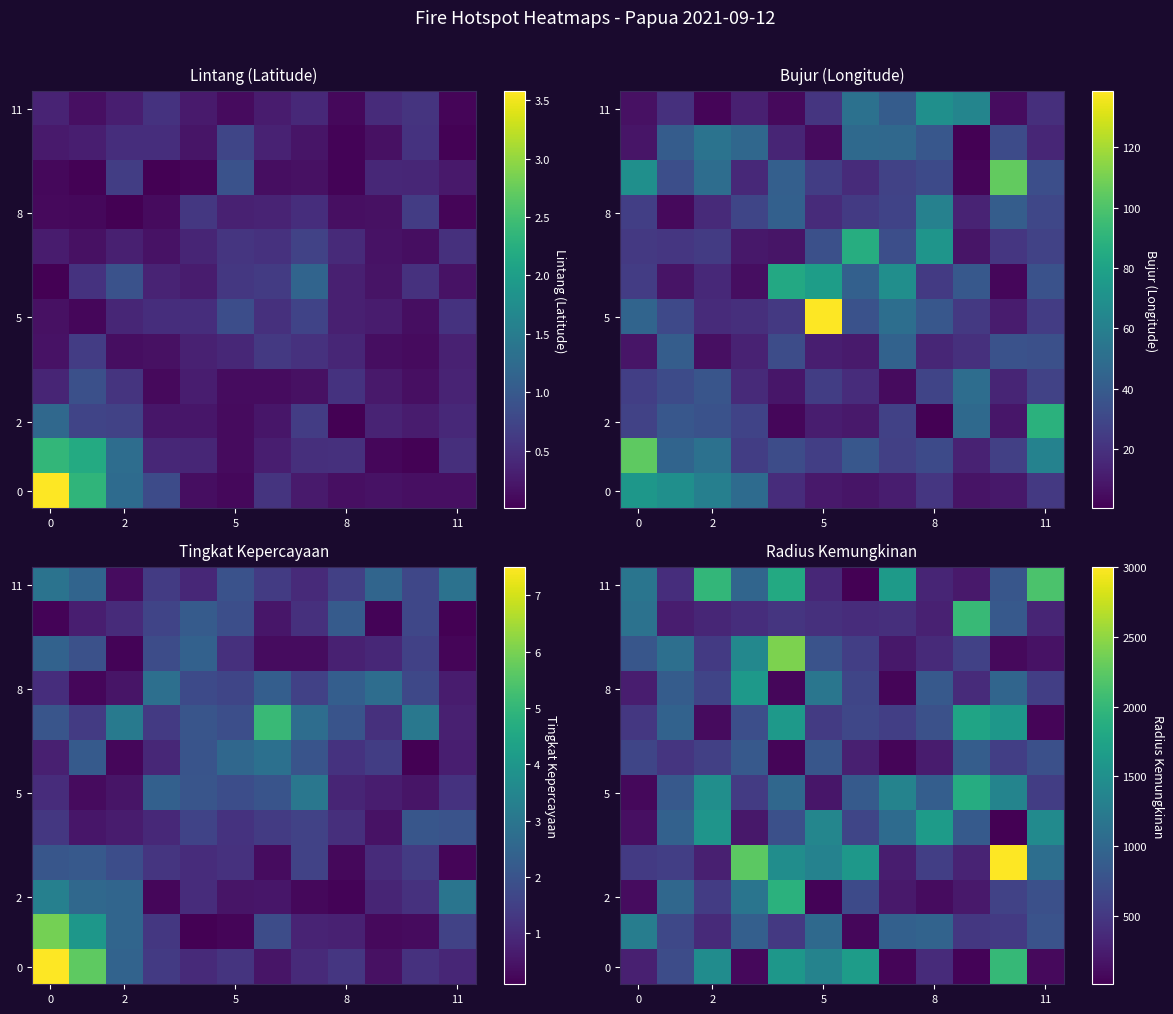

How many data points in 5 are less than 903?

6